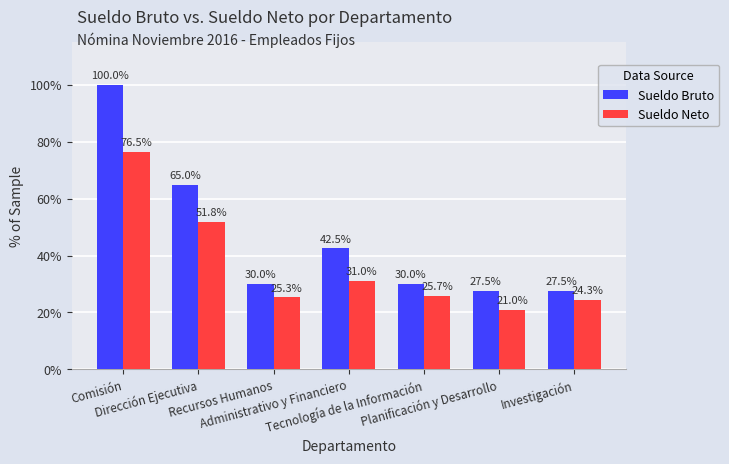

Which category has the highest value across all series?

Comisión